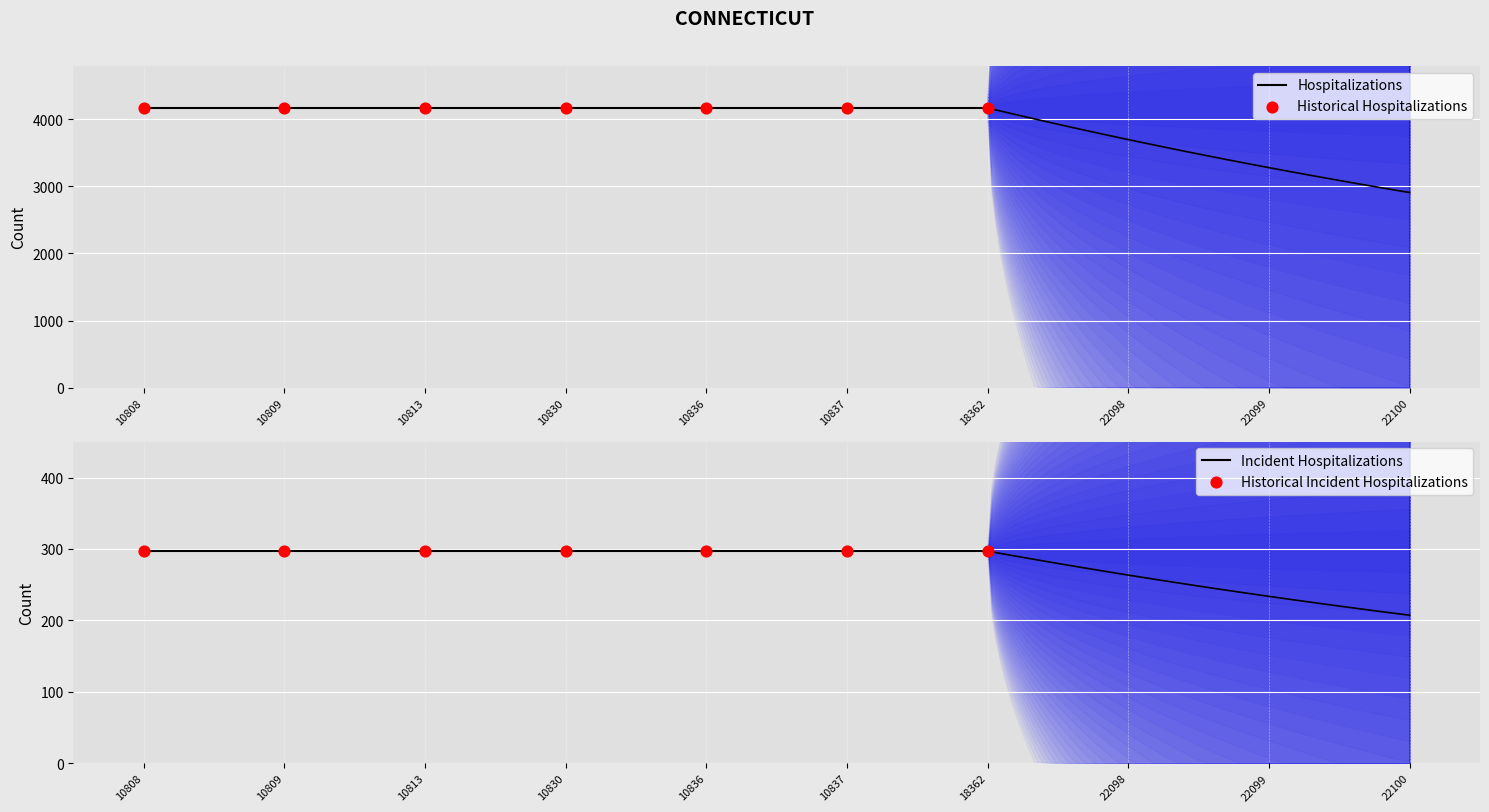

What are all the series names shown in the legend?

Hospitalizations, Historical Hospitalizations, Incident Hospitalizations, Historical Incident Hospitalizations